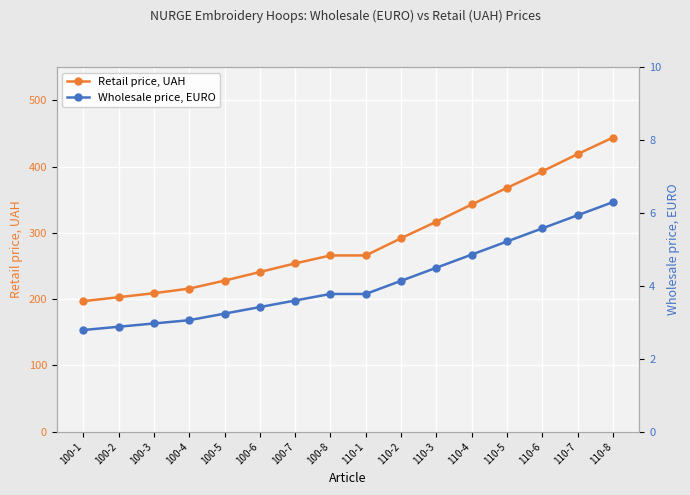

List the series in order of their peak value, lowest first.

Wholesale price, EURO, Retail price, UAH